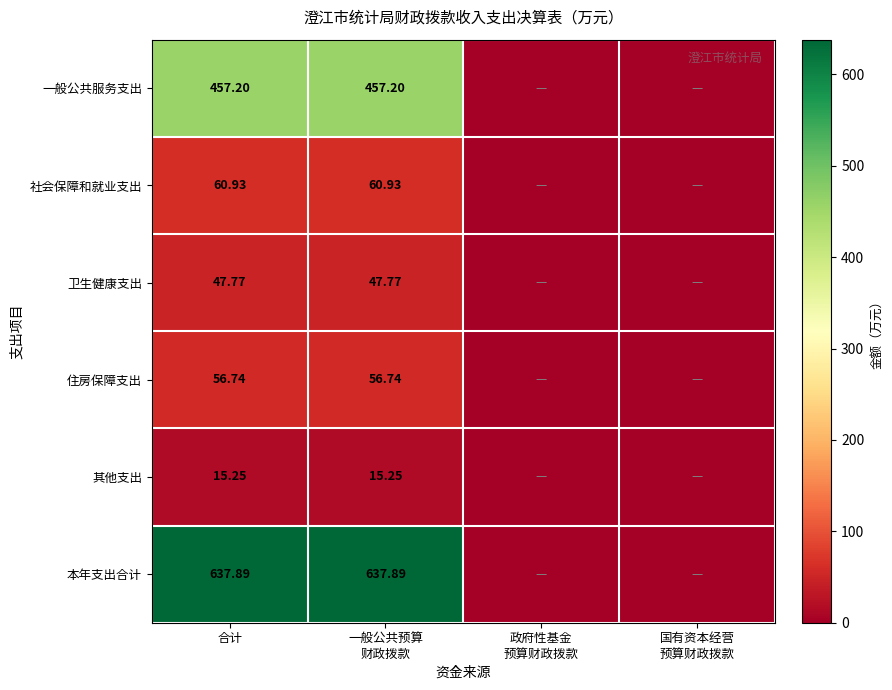

Is the value of 社会保障和就业支出 at 合计 greater than the value of 其他支出 at 合计?

Yes